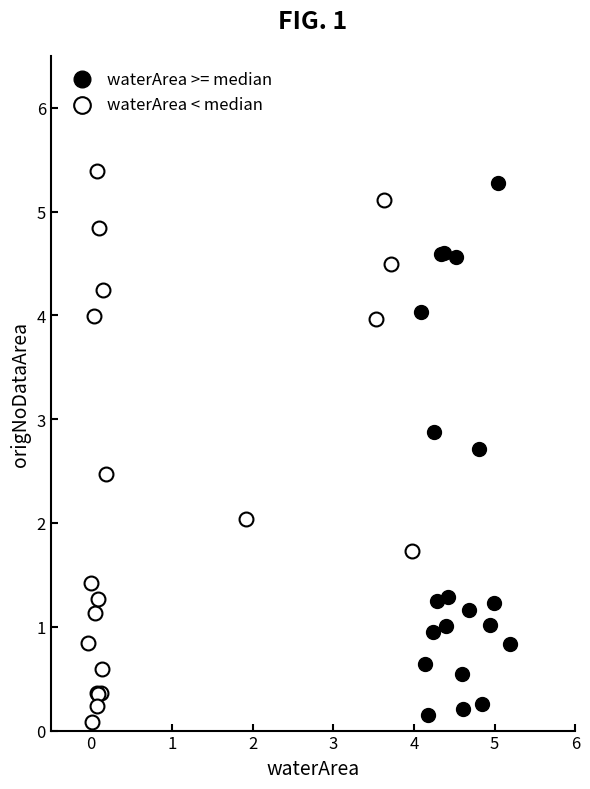

Which series has the largest Y range (max minus min)?

waterArea < median